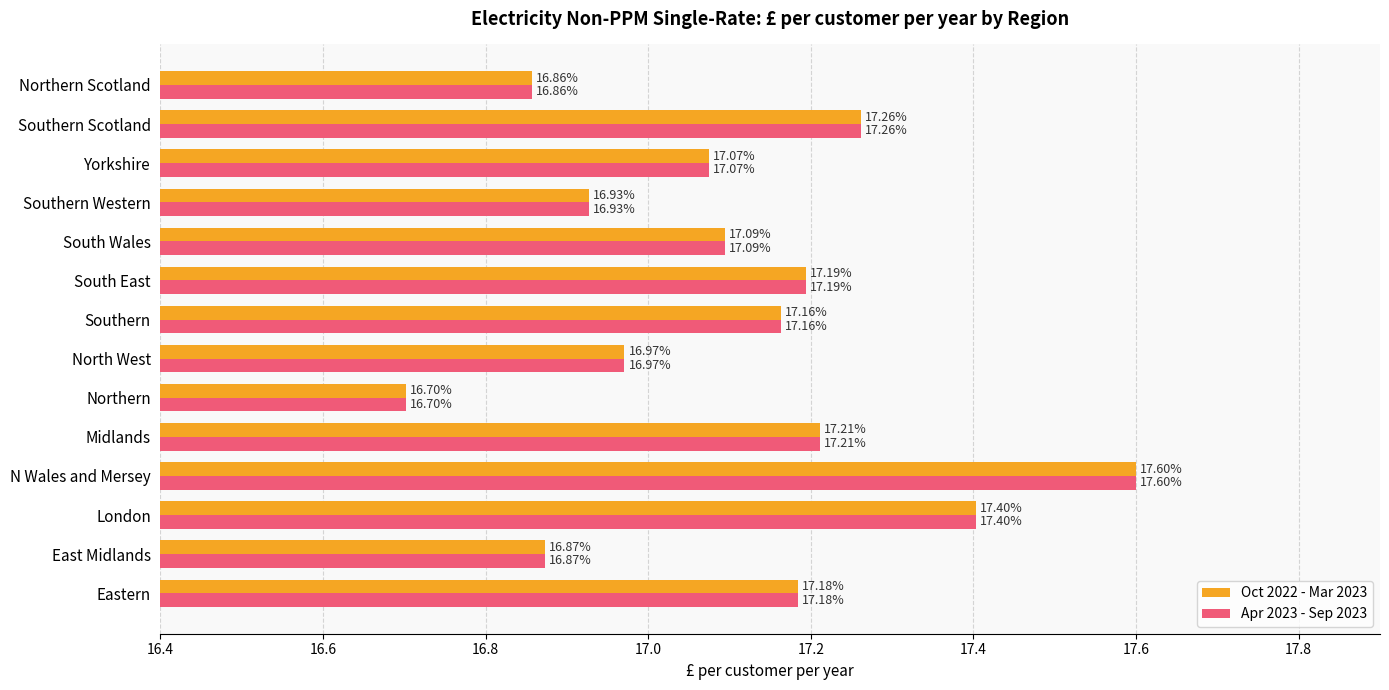

Which category has the highest value across all series?

N Wales and Mersey